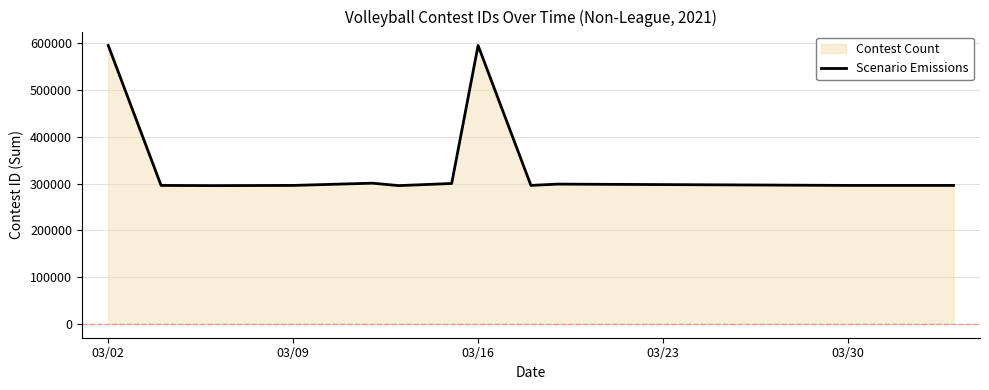

True or false: there are more than 0 points higher than both neighbors.

True